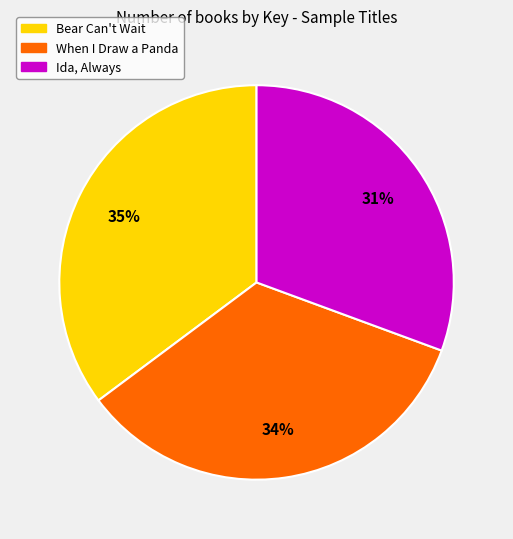

To the nearest percent, what is the combined percentage of Ida, Always and Bear Can't Wait?

66%